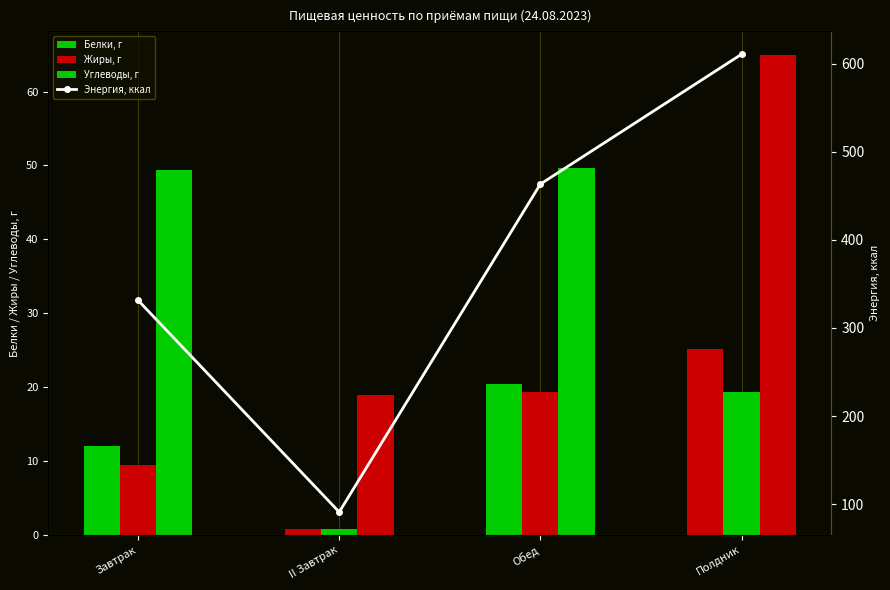

What is the difference between the highest and lowest values at Завтрак?

322.0